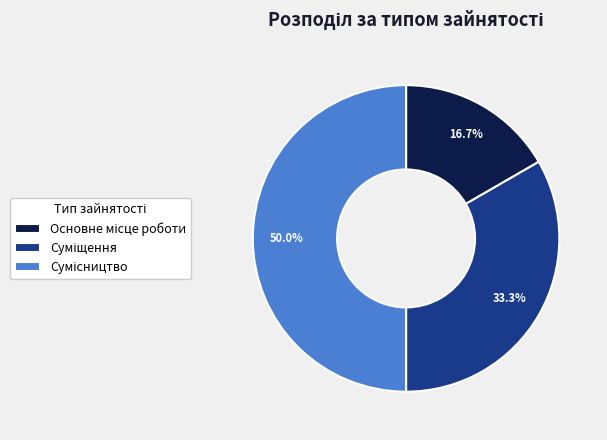

How many segments does this pie chart have?

3